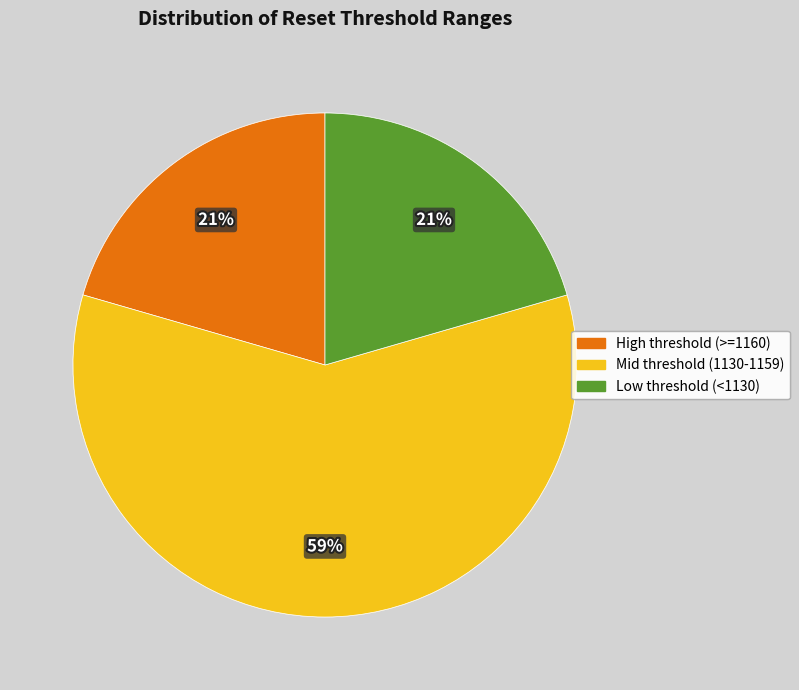

How many slices are in this pie chart?

3